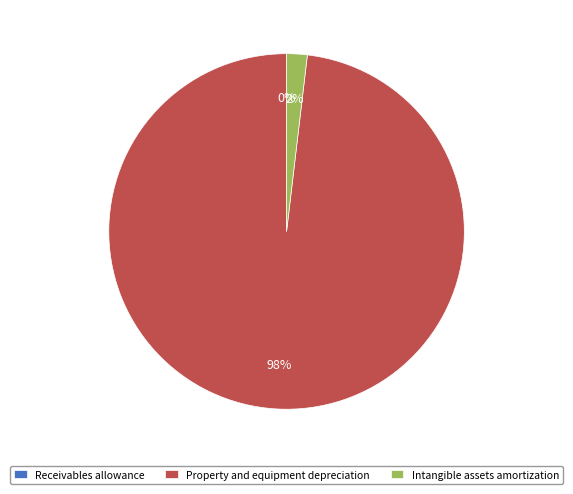

Combined, do Property and equipment depreciation and Intangible assets amortization account for over 50%?

Yes